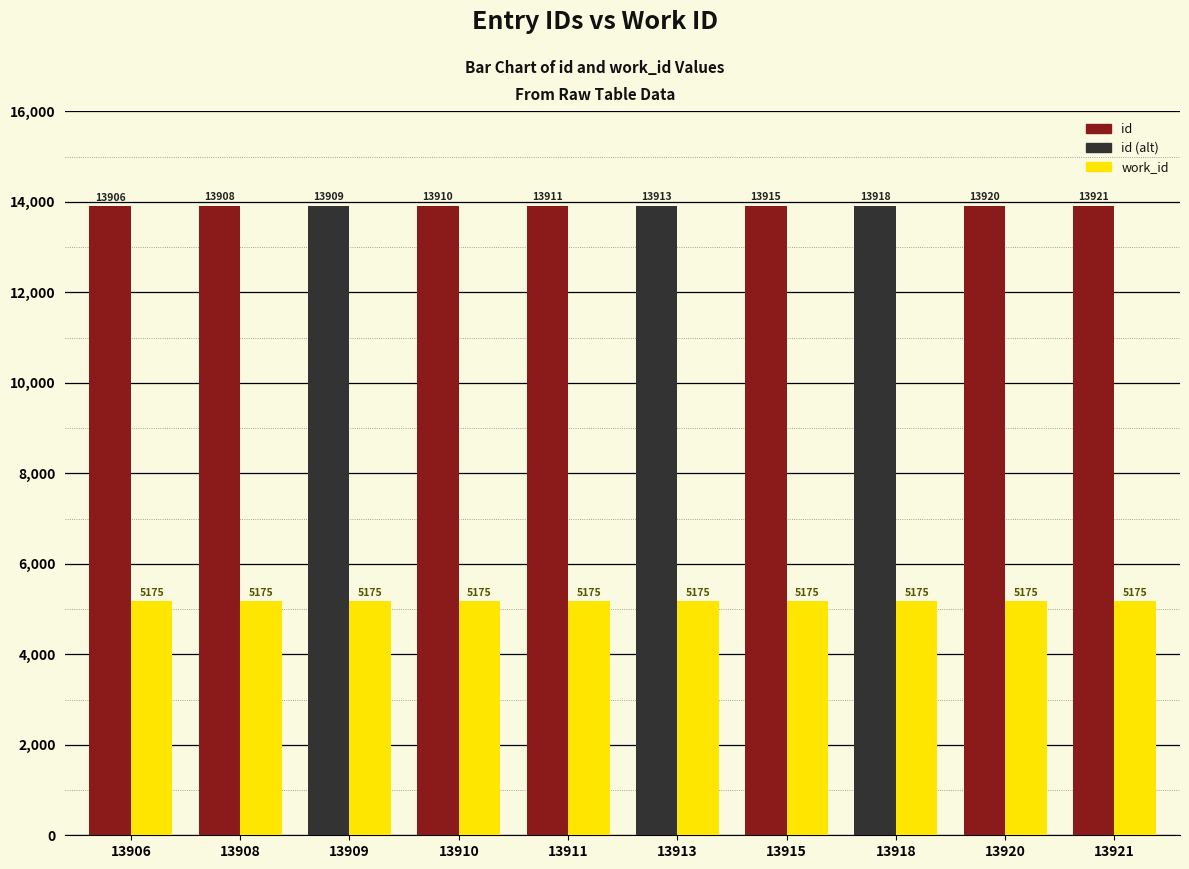

What is the lowest value of the work_id series?

5175